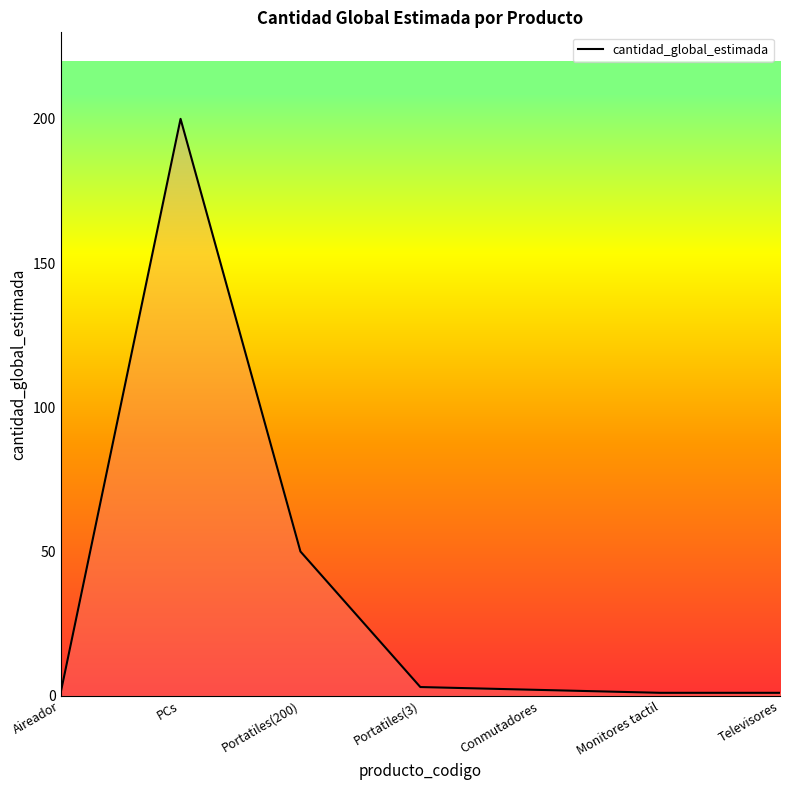

Does the chart have visible grid lines?

No